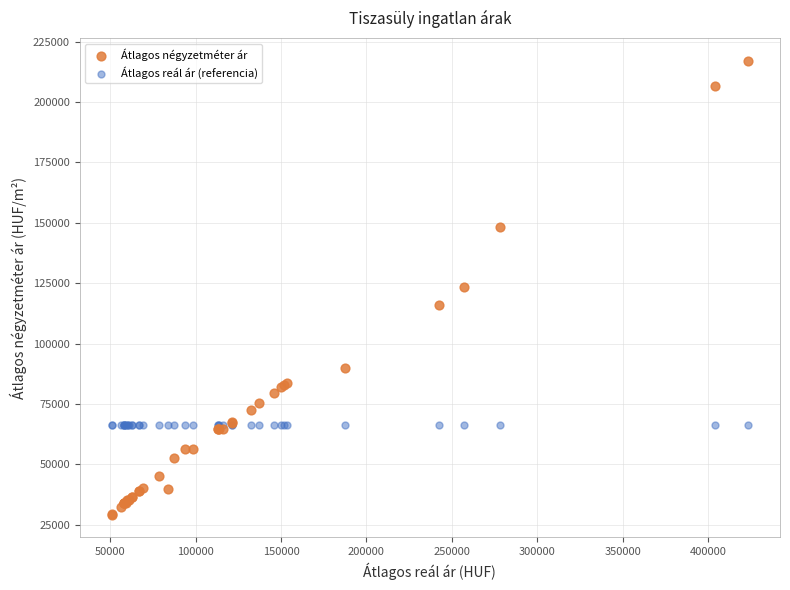

Which series reaches the maximum Y coordinate?

Átlagos négyzetméter ár